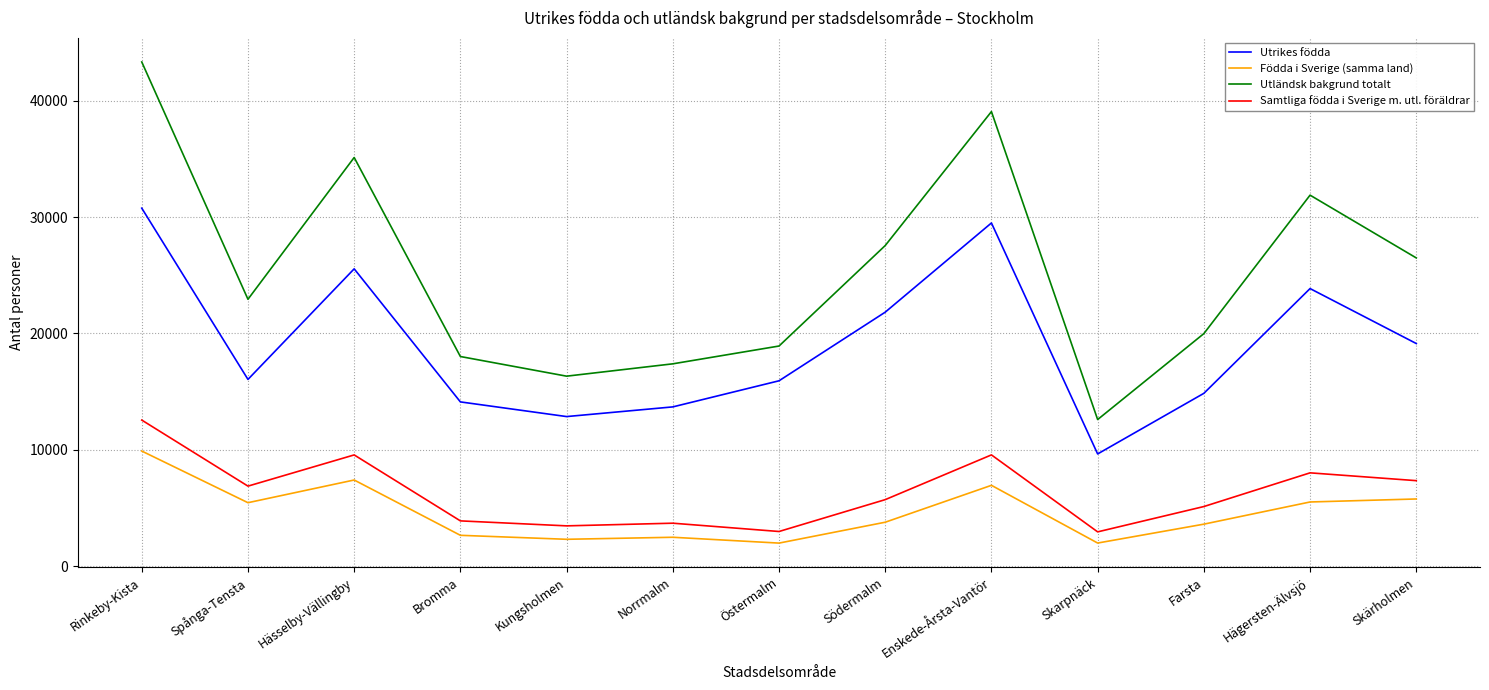

At which category is the sum across all series the highest?

Rinkeby-Kista